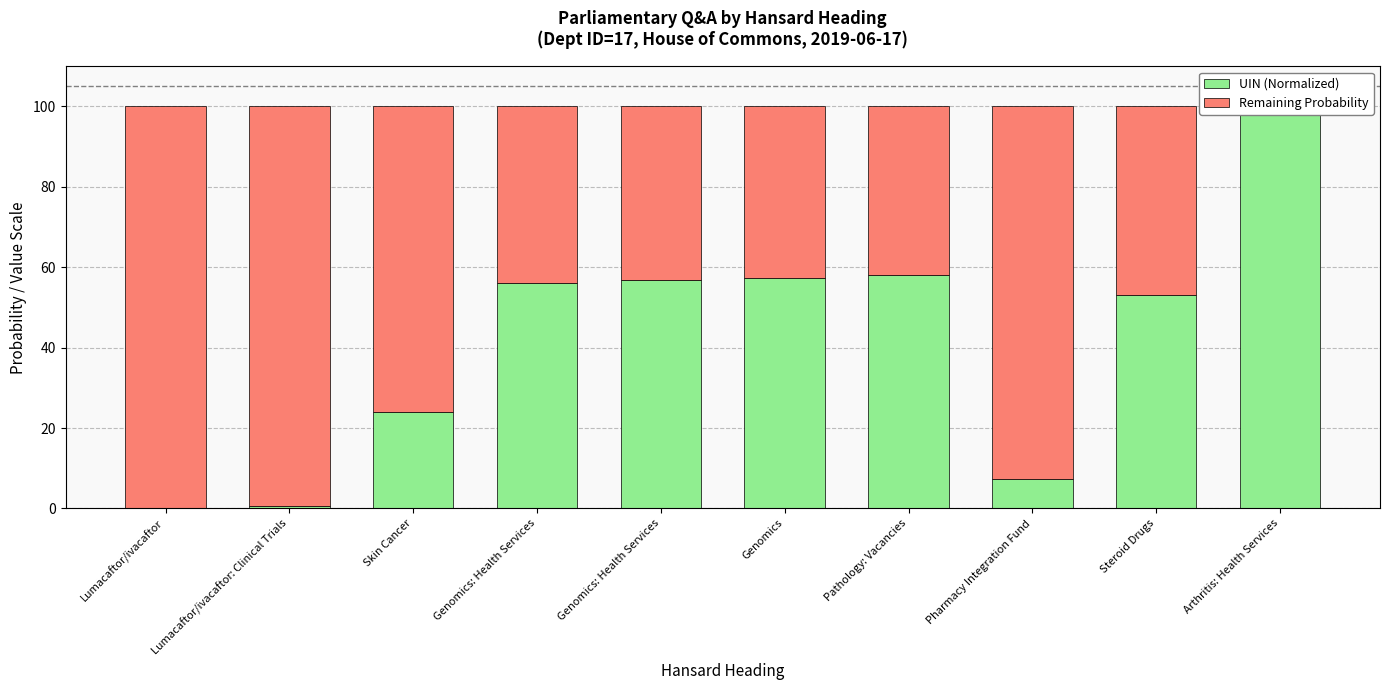

Rank the series at Skin Cancer from highest to lowest value.

Remaining Probability, UIN (Normalized)